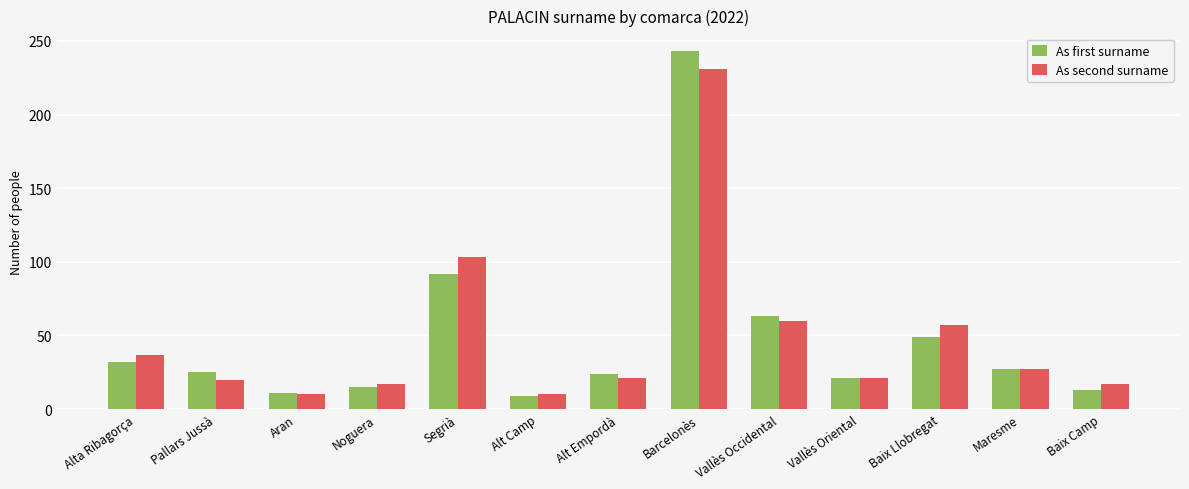

What is the label of the 5th bar from the left?

Segrià